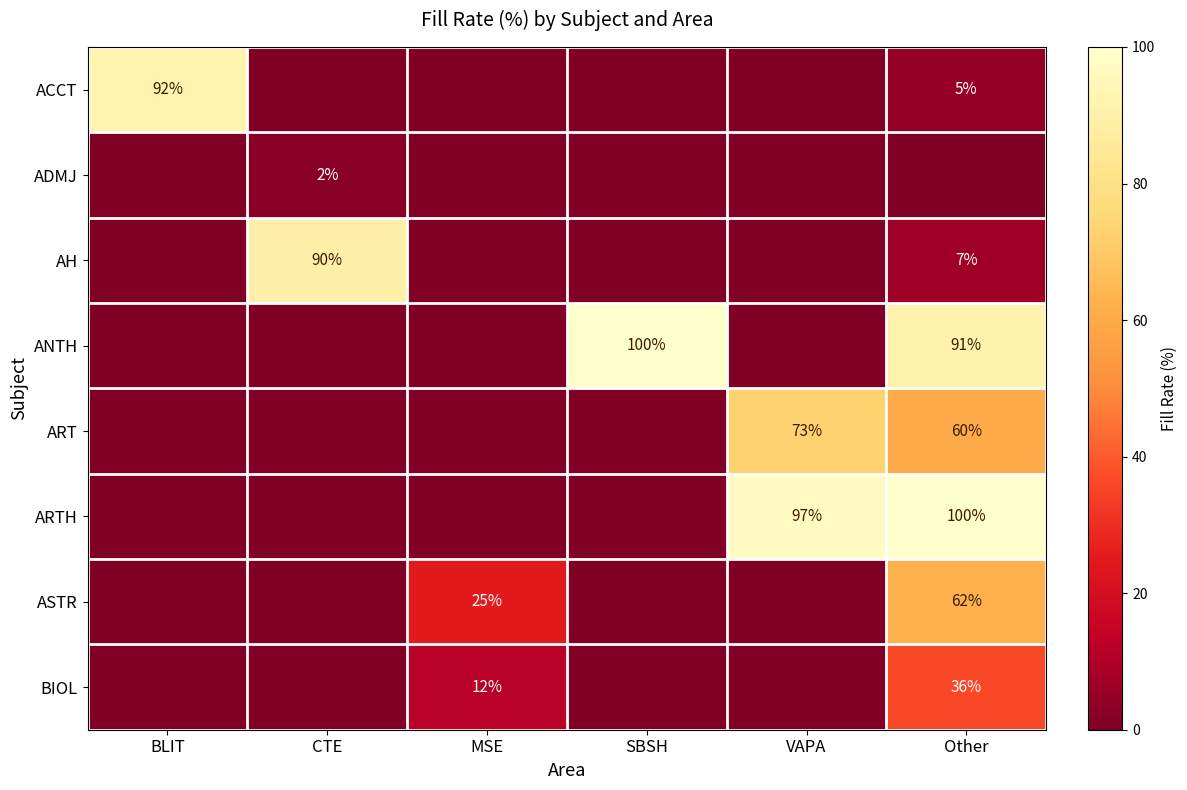

The value of ARTH at Other is 62. True or false?

False